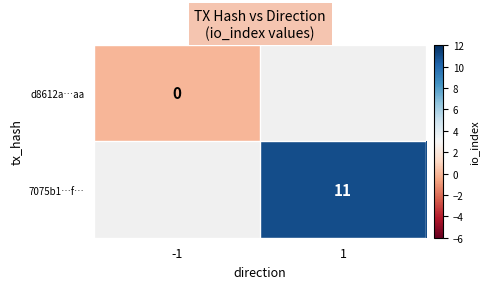

Is it true that 7075b1…f… equals 5.9 at 1?

False